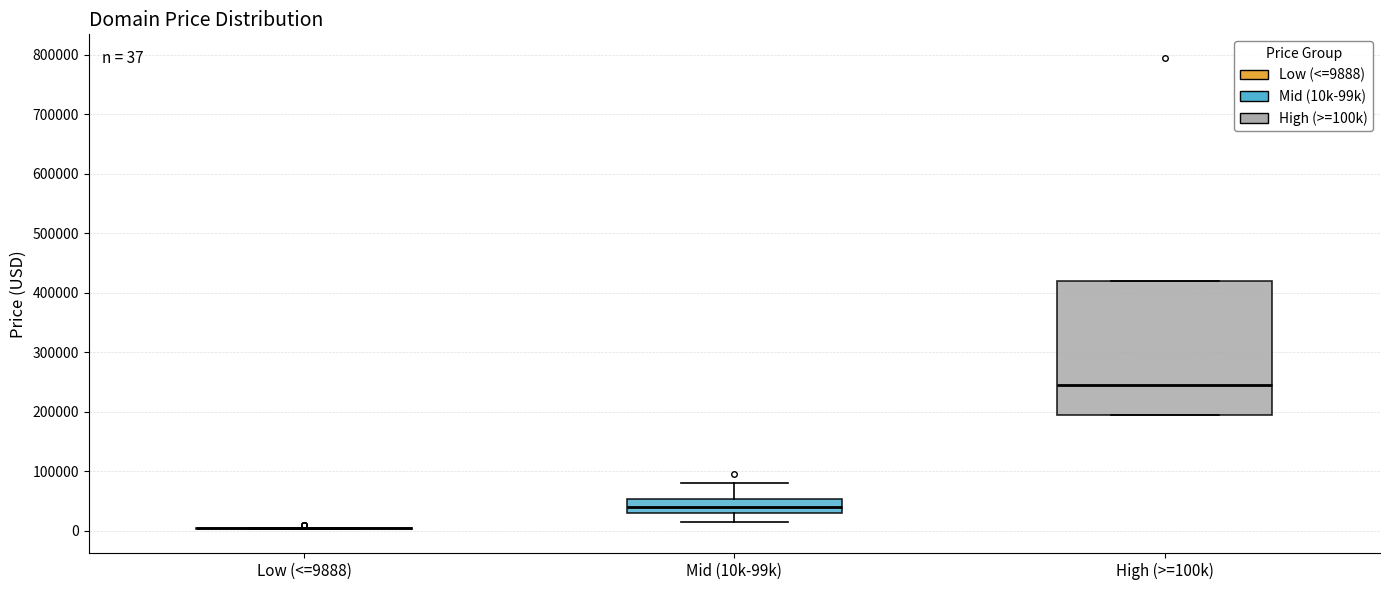

Comparing the boxes themselves (not the whiskers), which one is the tallest?

High (>=100k)